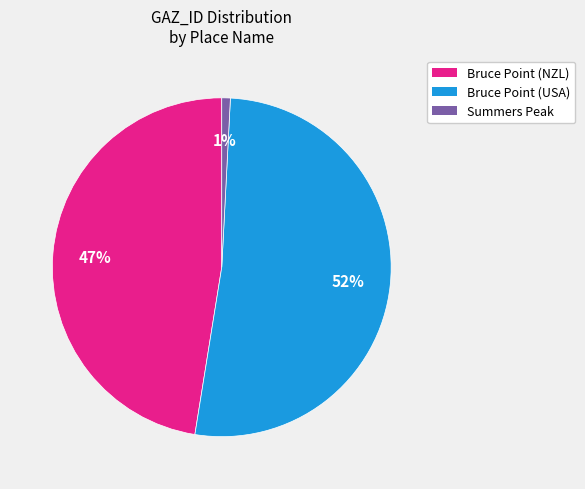

Which category has the smallest portion of the pie?

Summers Peak